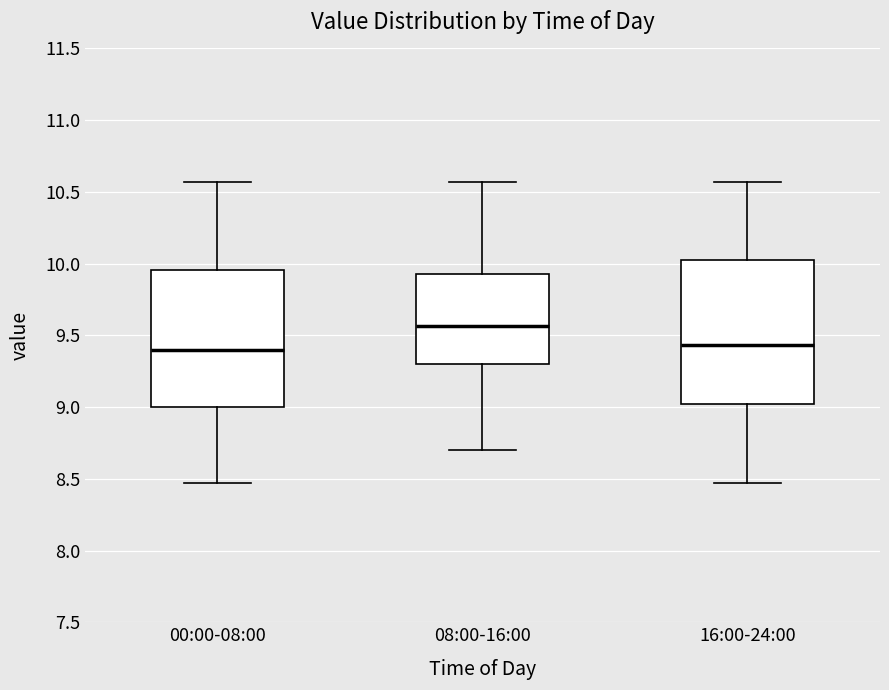

Comparing the boxes themselves (not the whiskers), which one is the tallest?

16:00-24:00